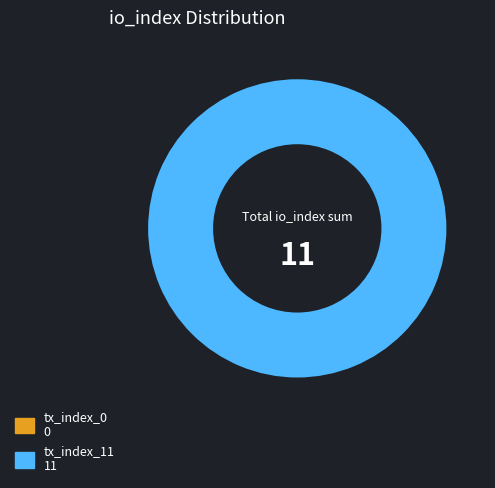

To the nearest percent, what portion does tx_index_11 represent?

100%